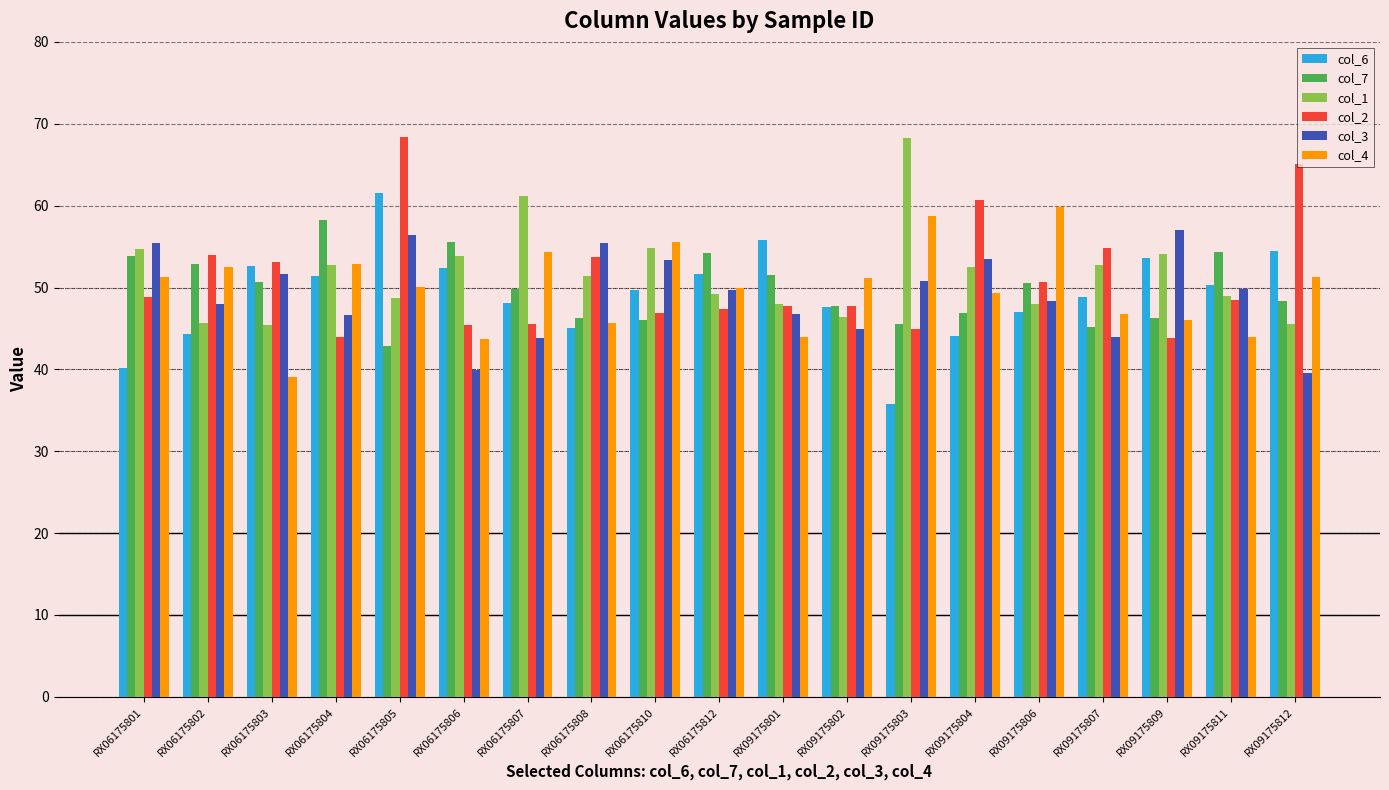

How many bars are there in total?

114